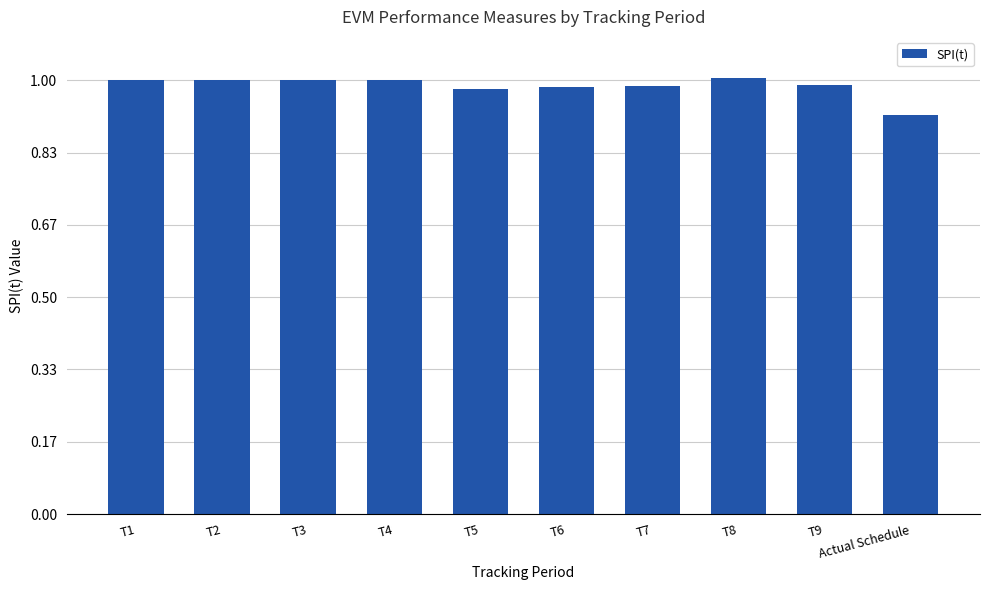

What is the sum of all values?

9.9